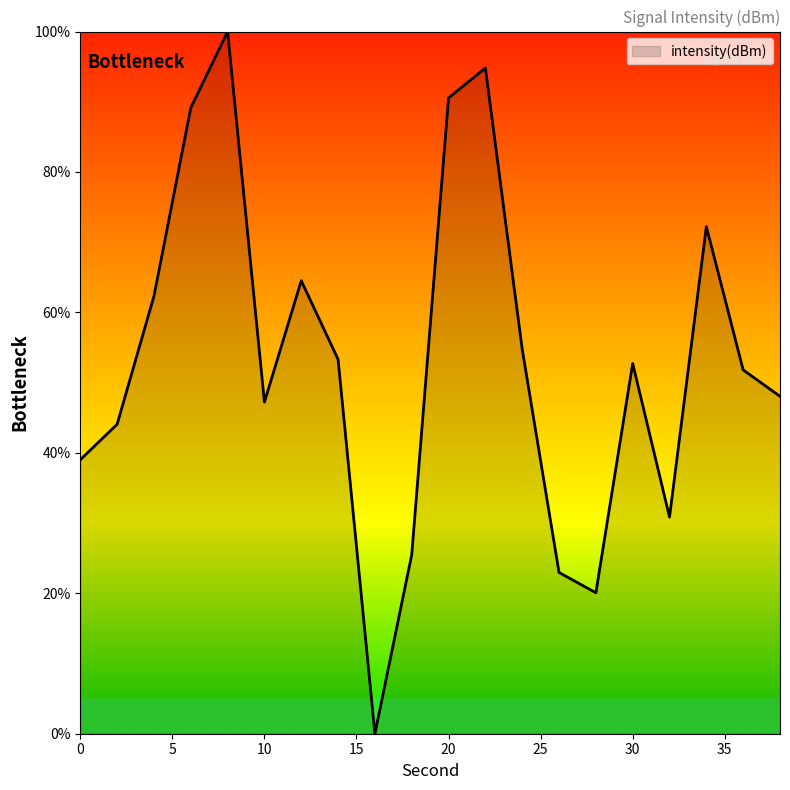

What is the difference between the maximum and minimum values?

100.0